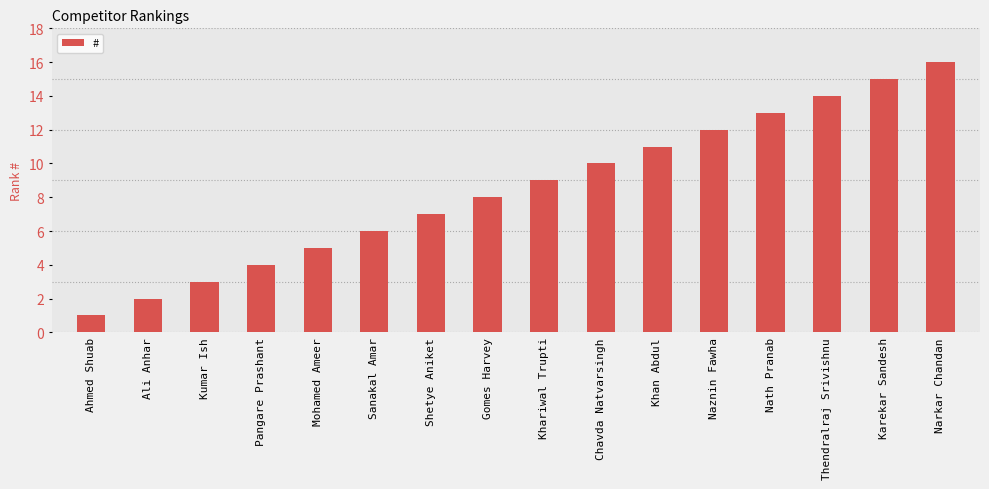

Read the value at Gomes Harvey.

8